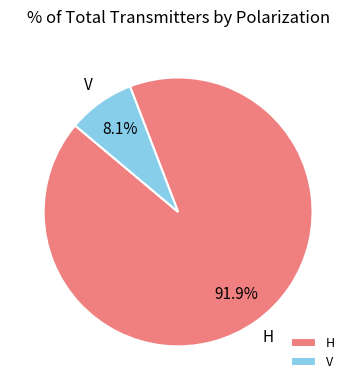

To the nearest percent, what percentage of the pie is V?

8%